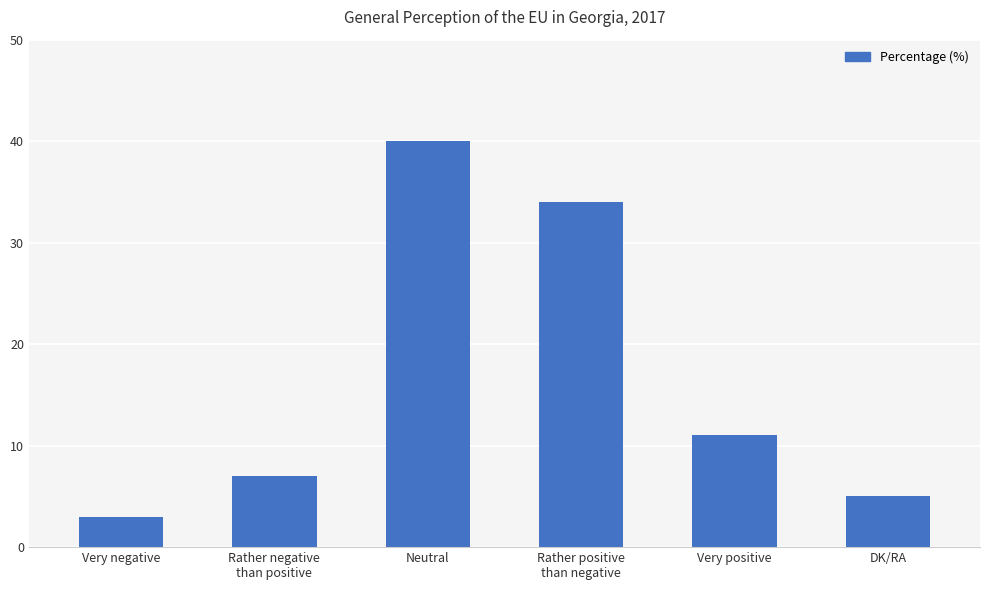

Between Rather positive
than negative and Very negative, which is larger?

Rather positive
than negative